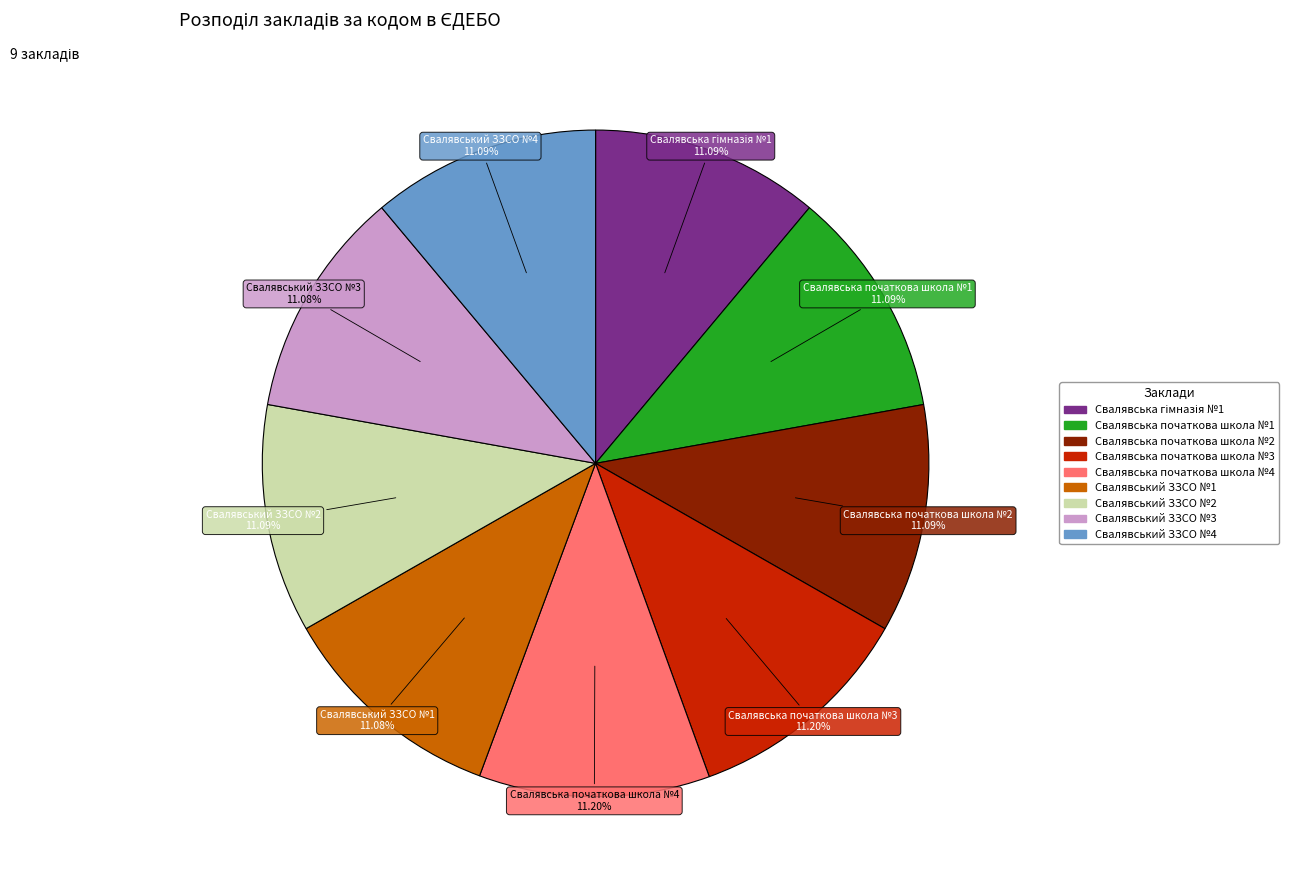

Approximately how many times larger is the value at Свалявська початкова школа №1 compared to Свалявський ЗЗСО №1?

1.0